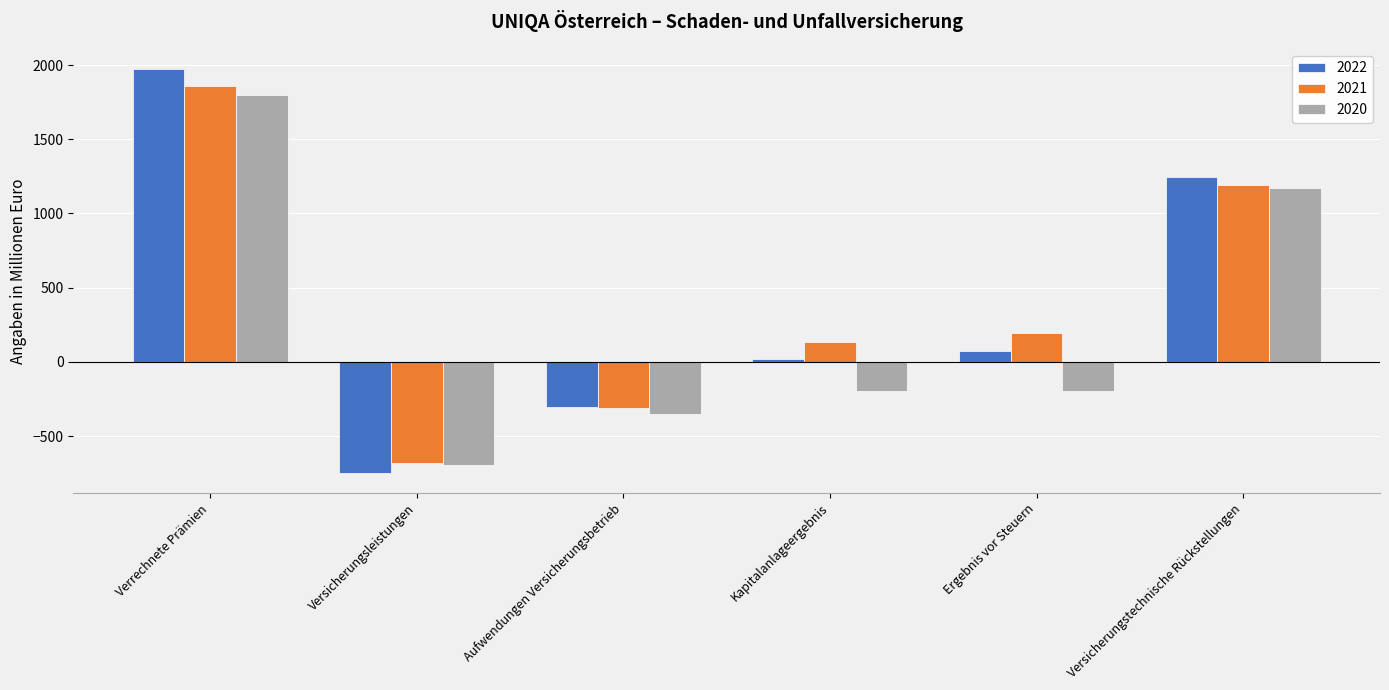

What is the minimum value shown in the chart?

-747.8